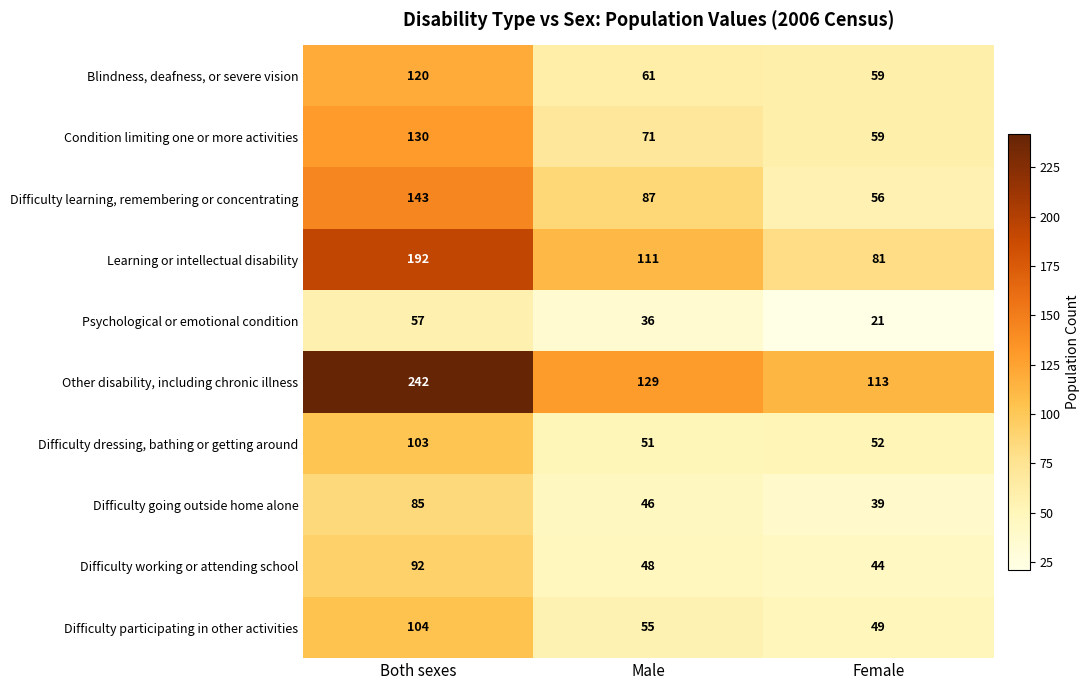

Rank the series by their maximum value, from highest to lowest.

Other disability, including chronic illness, Learning or intellectual disability, Difficulty learning, remembering or concentrating, Condition limiting one or more activities, Blindness, deafness, or severe vision, Difficulty participating in other activities, Difficulty dressing, bathing or getting around, Difficulty working or attending school, Difficulty going outside home alone, Psychological or emotional condition